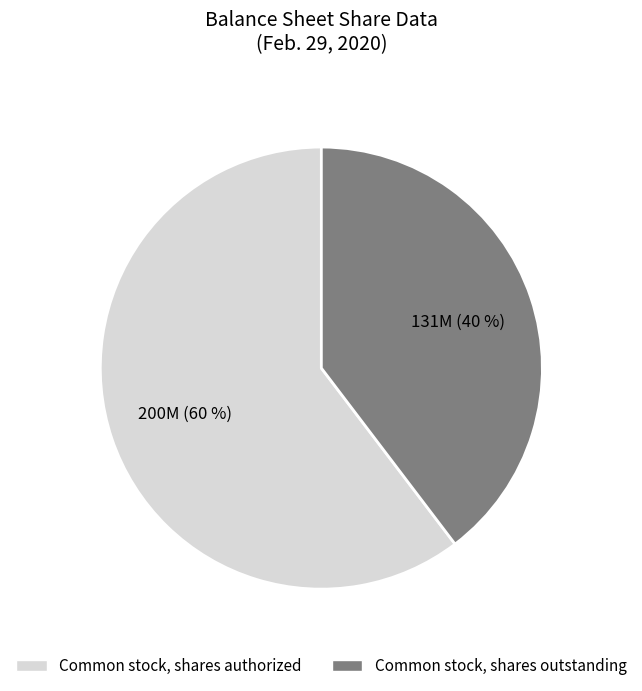

Is it true that Common stock, shares outstanding is 40% of the pie?

True